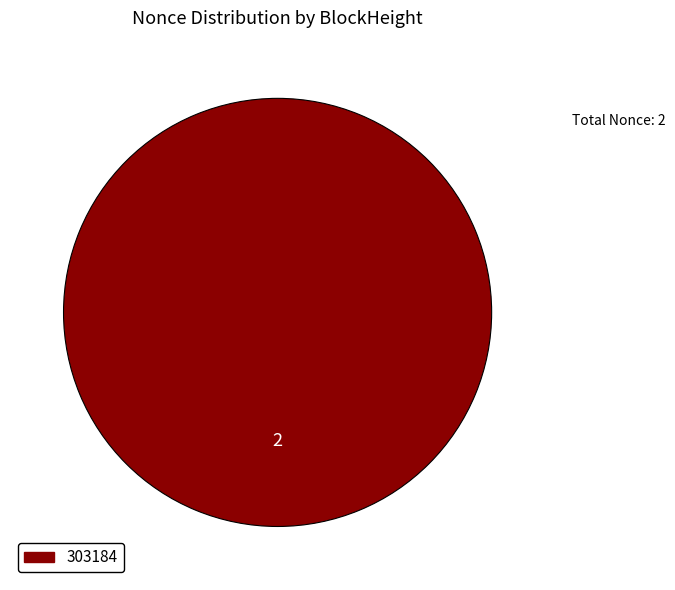

Does any single category account for the majority?

Yes